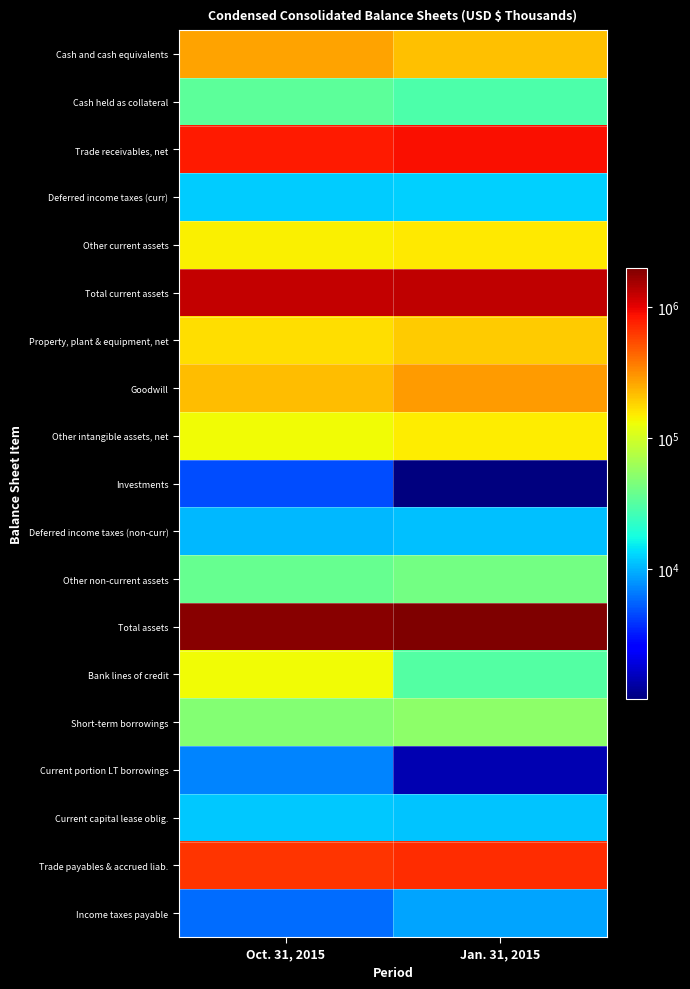

Reading left to right, list all the values displayed in this chart.

Cash and cash equivalents: Oct. 31, 2015=264871	Jan. 31, 2015=211832
Cash held as collateral: Oct. 31, 2015=34104	Jan. 31, 2015=29068
Trade receivables, net: Oct. 31, 2015=806058	Jan. 31, 2015=887084
Deferred income taxes (curr): Oct. 31, 2015=12154	Jan. 31, 2015=12596
Other current assets: Oct. 31, 2015=145248	Jan. 31, 2015=154756
Total current assets: Oct. 31, 2015=1262435	Jan. 31, 2015=1295336
Property, plant & equipment, net: Oct. 31, 2015=167660	Jan. 31, 2015=195523
Goodwill: Oct. 31, 2015=219640	Jan. 31, 2015=282572
Other intangible assets, net: Oct. 31, 2015=131878	Jan. 31, 2015=147018
Investments: Oct. 31, 2015=4730	Jan. 31, 2015=1023
Deferred income taxes (non-curr): Oct. 31, 2015=10423	Jan. 31, 2015=11175
Other non-current assets: Oct. 31, 2015=37229	Jan. 31, 2015=41305
Total assets: Oct. 31, 2015=1833995	Jan. 31, 2015=1973952
Bank lines of credit: Oct. 31, 2015=131178	Jan. 31, 2015=31306
Short-term borrowings: Oct. 31, 2015=48515	Jan. 31, 2015=52825
Current portion LT borrowings: Oct. 31, 2015=7080	Jan. 31, 2015=1429
Current capital lease oblig.: Oct. 31, 2015=11849	Jan. 31, 2015=11429
Trade payables & accrued liab.: Oct. 31, 2015=650840	Jan. 31, 2015=698450
Income taxes payable: Oct. 31, 2015=5899	Jan. 31, 2015=8995